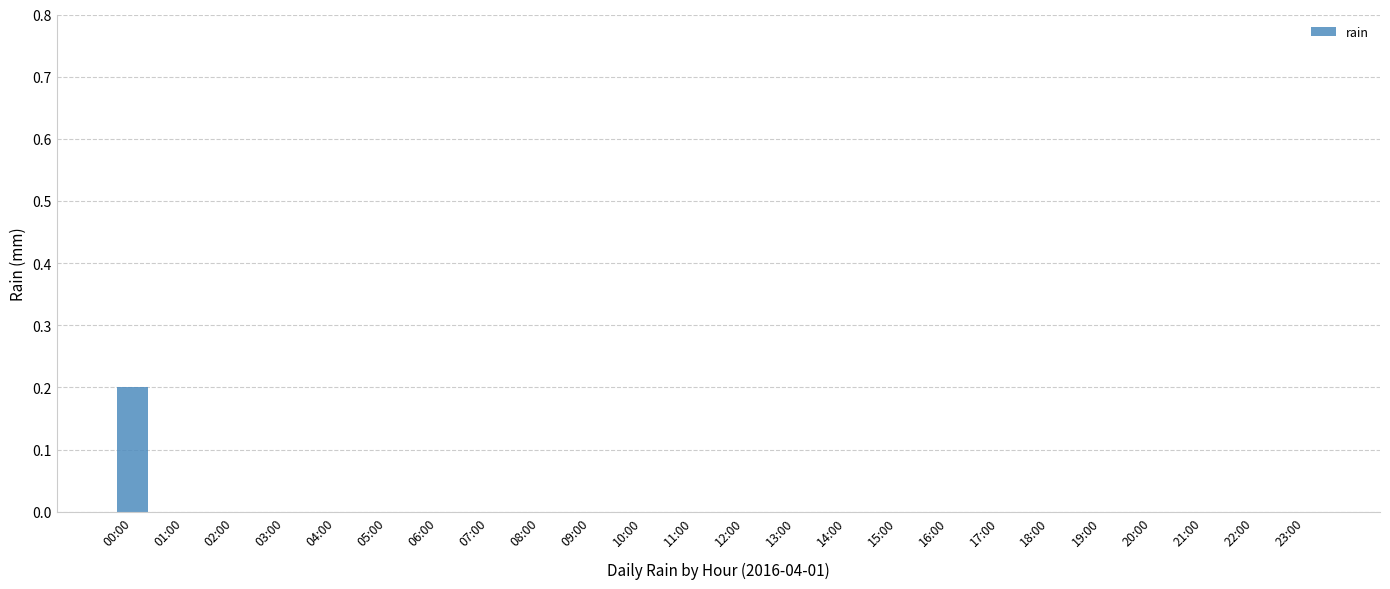

The value at 08:00 is 0.0. True or false?

True